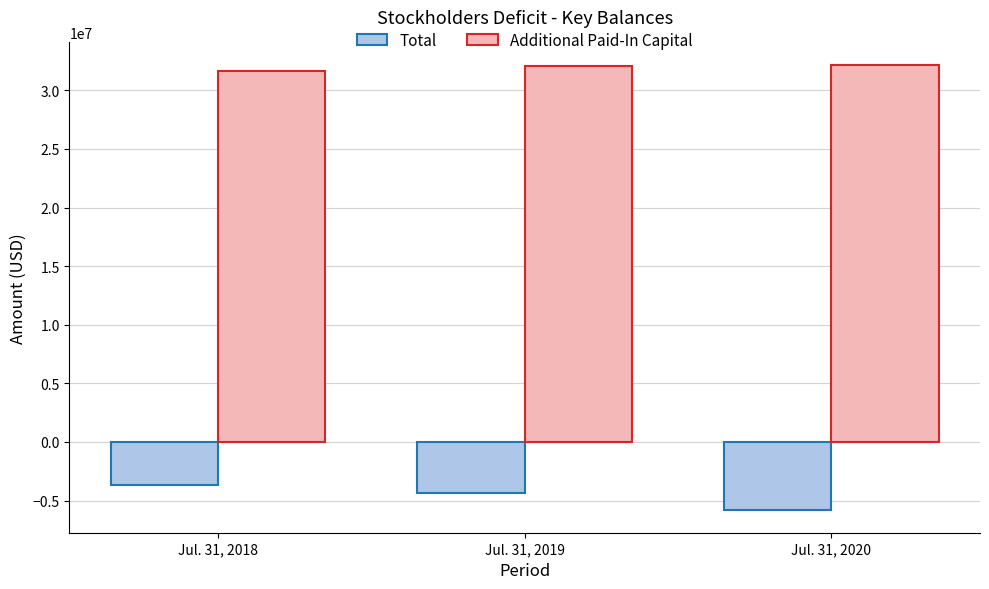

What is the lowest value of the Total series?

-5841223